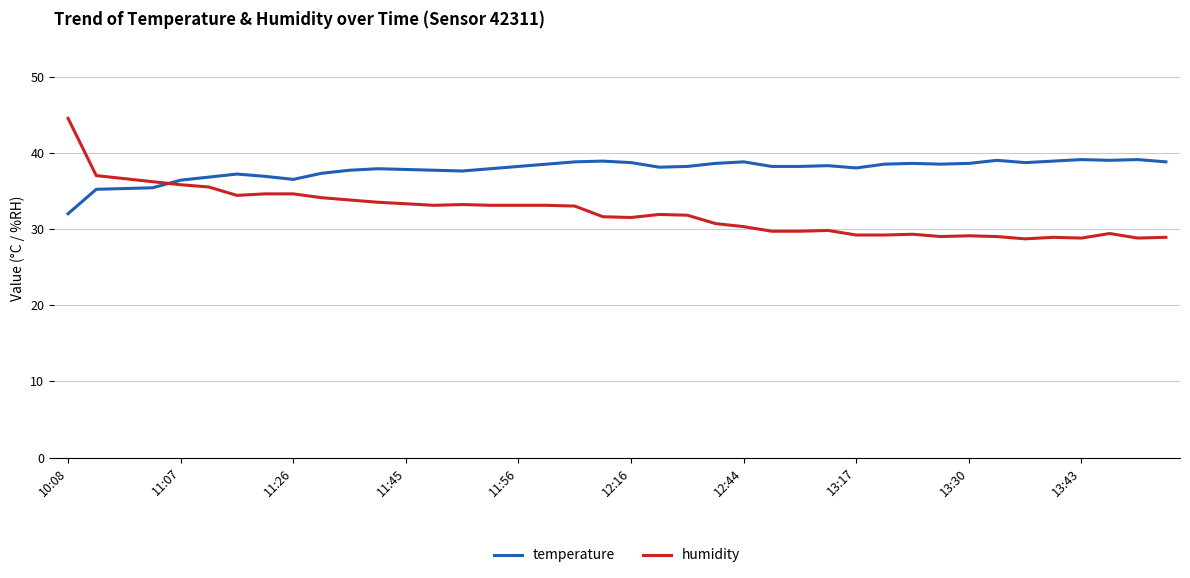

Rank the series by their average value, from lowest to highest.

humidity, temperature